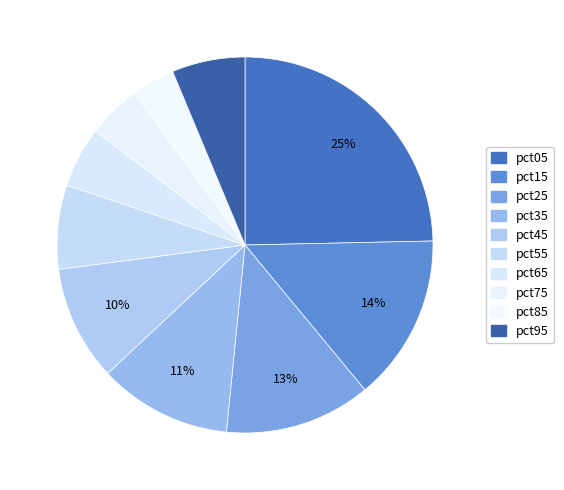

Which slice is the largest?

pct05